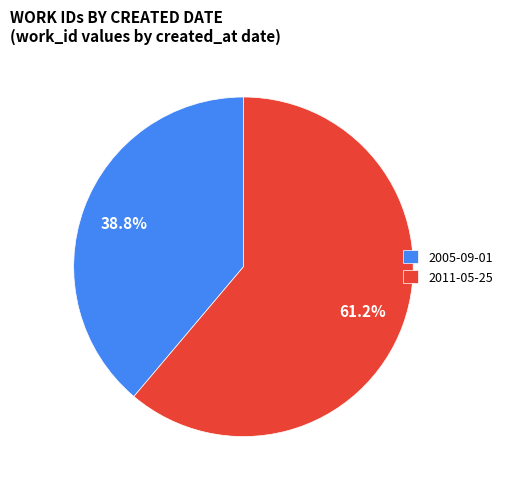

Does 2011-05-25 represent more than half of the total?

Yes